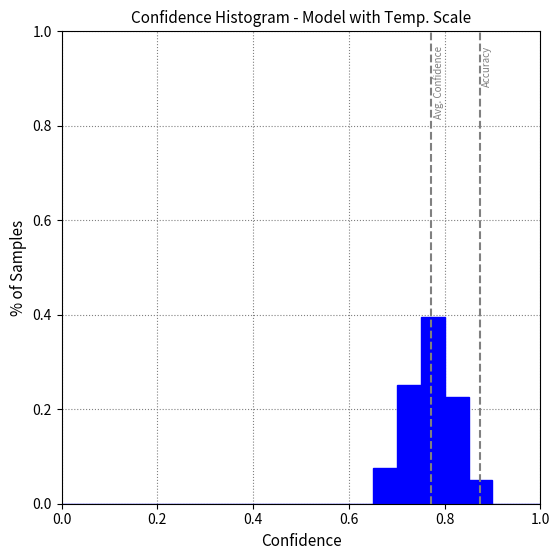

Read against the x-axis, roughly where is the centre of the tallest bar?

0.78